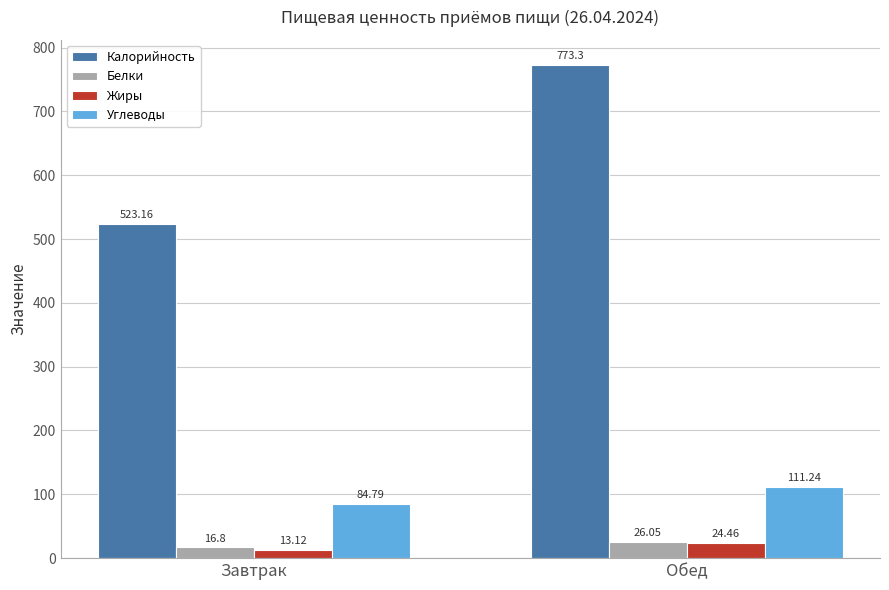

The Жиры series shows 24.5 at Обед. True or false?

True